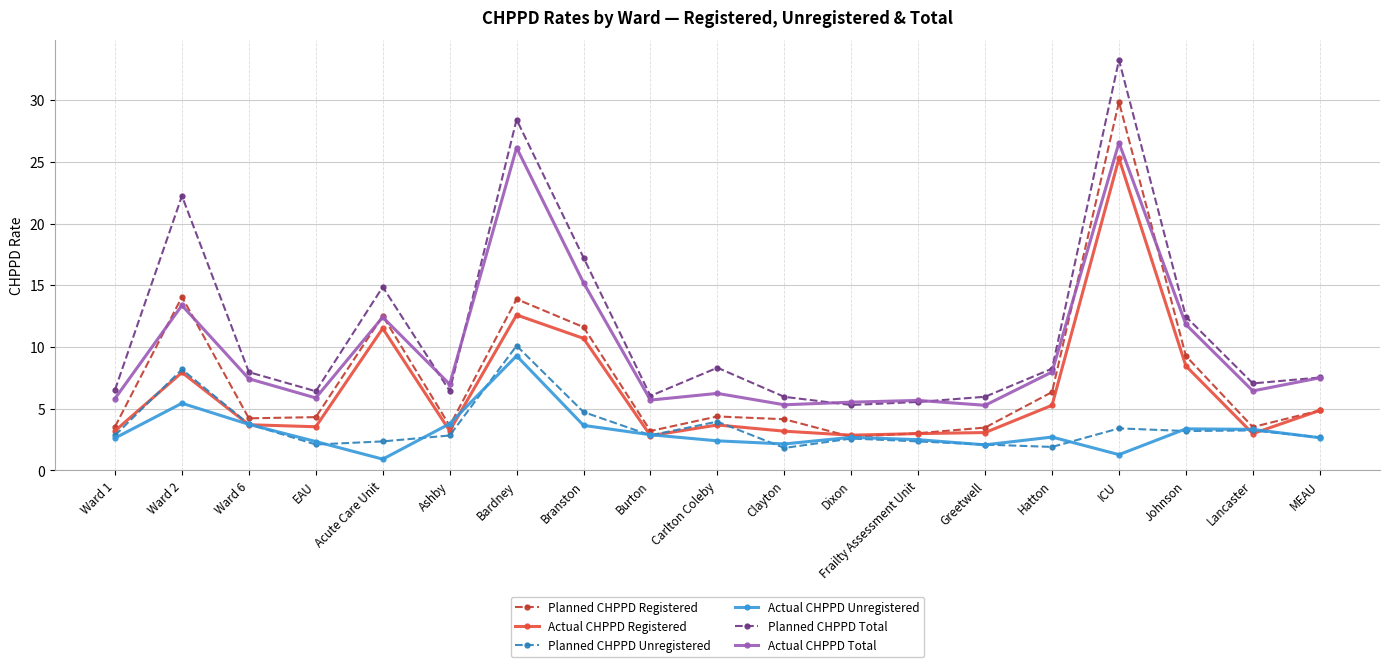

True or false: Actual CHPPD Total and Actual CHPPD Registered cross at least once.

False